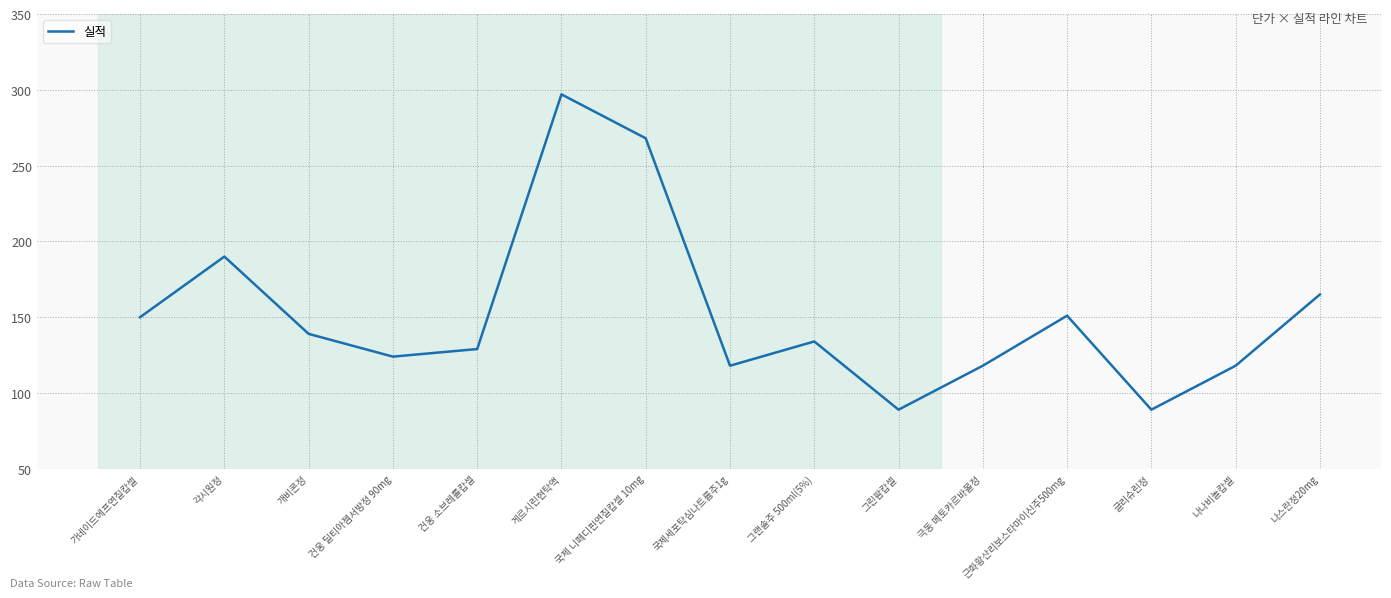

What is the difference between the second highest and minimum values?

179